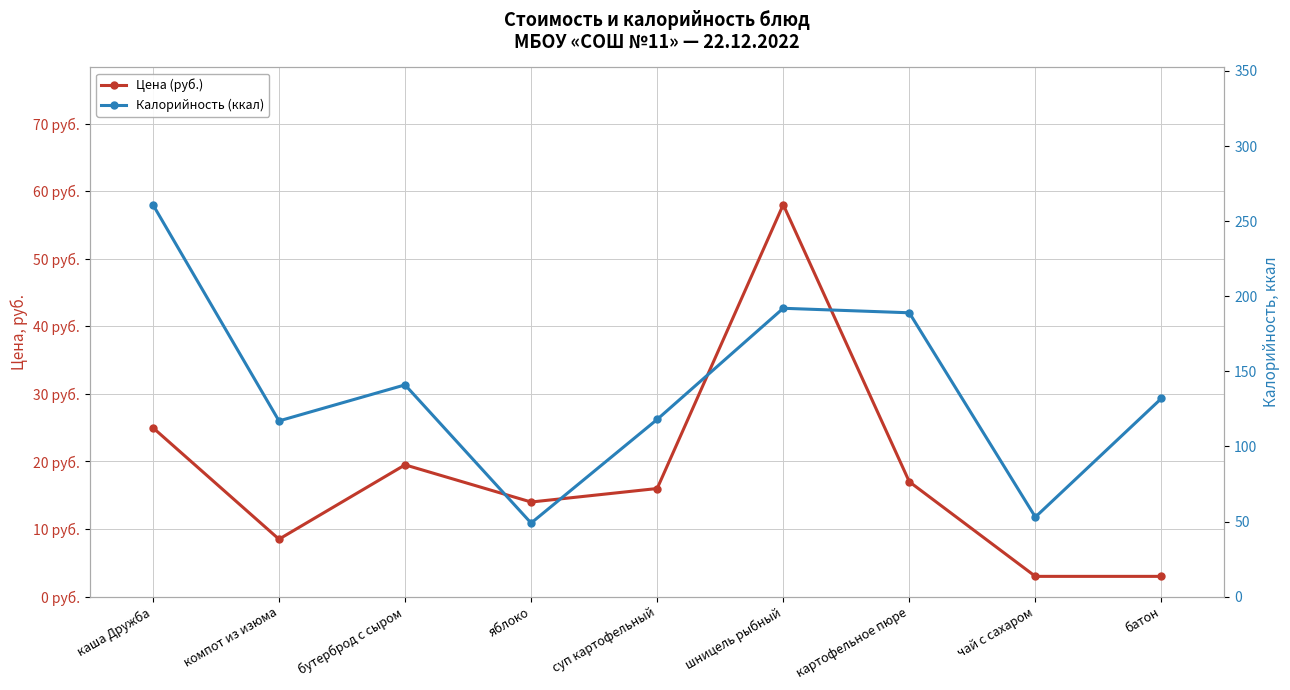

At яблоко, list the series in order from largest to smallest.

Калорийность (ккал), Цена (руб.)